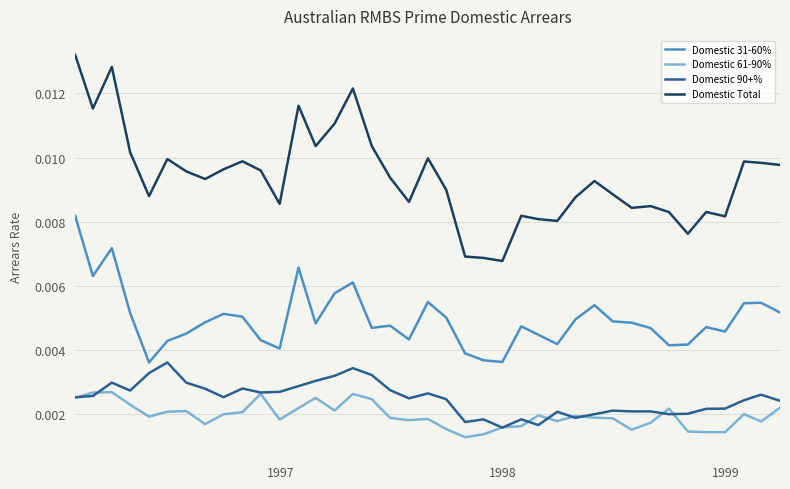

True or false: Domestic Total and Domestic 31-60% cross at least once.

False